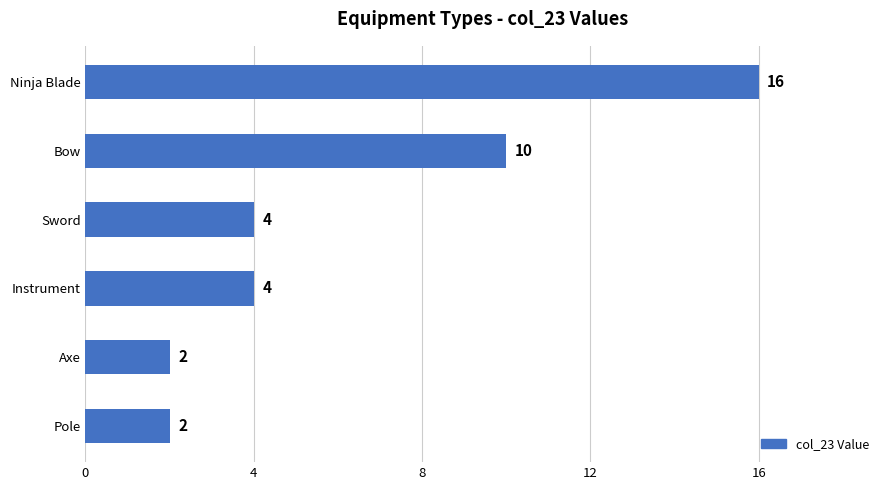

Reading bottom to top, extract all data points from this chart.

2	2	4	4	10	16